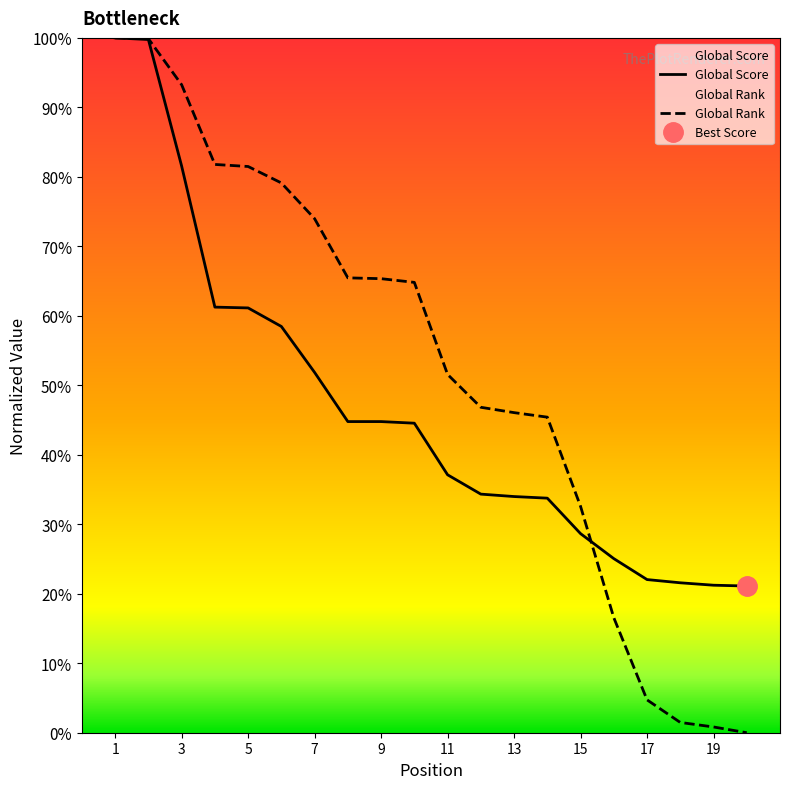

Reading right to left, what are all the values shown in this chart?

Global Score: 0.2	0.2	0.2	0.2	0.3	0.3	0.3	0.3	0.3	0.4	0.4	0.4	0.4	0.5	0.6	0.6	0.6	0.8	1.0	1.0
Global Rank: 0.0	0.0	0.0	0.0	0.2	0.3	0.5	0.5	0.5	0.5	0.6	0.7	0.7	0.7	0.8	0.8	0.8	0.9	1.0	1.0